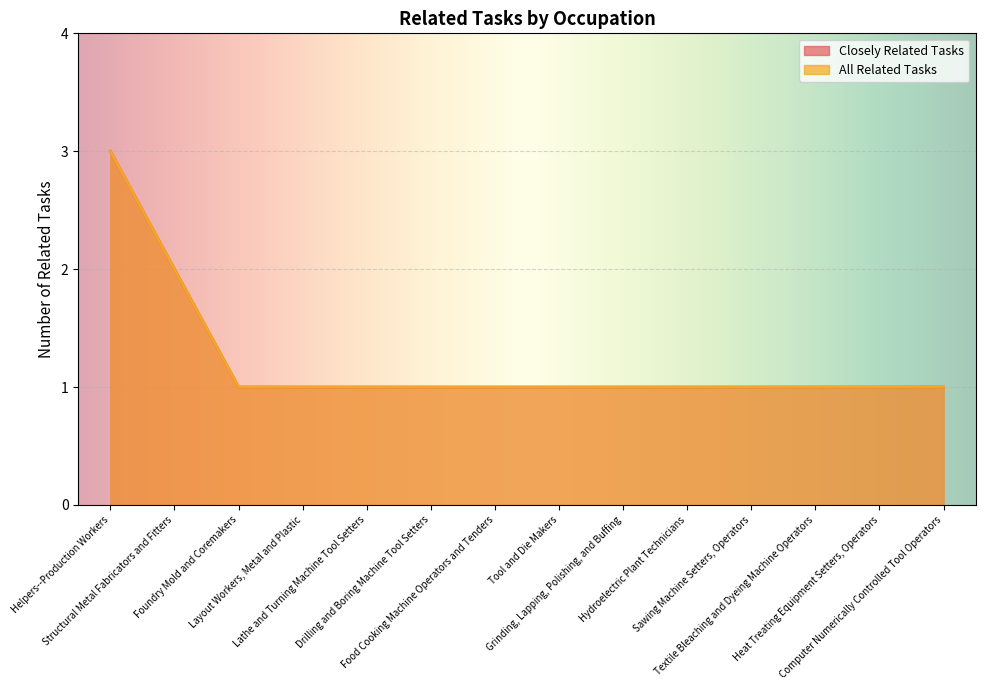

Reading right to left, extract all data points from this chart.

Closely Related Tasks: Computer Numerically Controlled Tool Operators=1	Heat Treating Equipment Setters, Operators=1	Textile Bleaching and Dyeing Machine Operators=1	Sawing Machine Setters, Operators=1	Hydroelectric Plant Technicians=1	Grinding, Lapping, Polishing, and Buffing=1	Tool and Die Makers=1	Food Cooking Machine Operators and Tenders=1	Drilling and Boring Machine Tool Setters=1	Lathe and Turning Machine Tool Setters=1	Layout Workers, Metal and Plastic=1	Foundry Mold and Coremakers=1	Structural Metal Fabricators and Fitters=2	Helpers--Production Workers=3
All Related Tasks: Computer Numerically Controlled Tool Operators=1	Heat Treating Equipment Setters, Operators=1	Textile Bleaching and Dyeing Machine Operators=1	Sawing Machine Setters, Operators=1	Hydroelectric Plant Technicians=1	Grinding, Lapping, Polishing, and Buffing=1	Tool and Die Makers=1	Food Cooking Machine Operators and Tenders=1	Drilling and Boring Machine Tool Setters=1	Lathe and Turning Machine Tool Setters=1	Layout Workers, Metal and Plastic=1	Foundry Mold and Coremakers=1	Structural Metal Fabricators and Fitters=2	Helpers--Production Workers=3